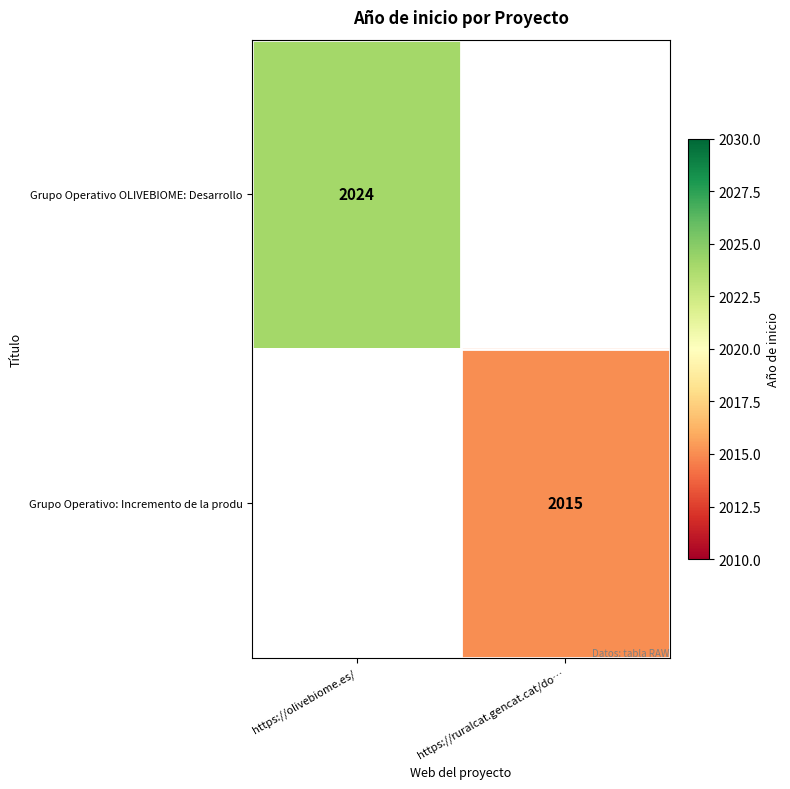

Is it true that Grupo Operativo OLIVEBIOME: Desarrollo equals 2024 at https://olivebiome.es/?

True